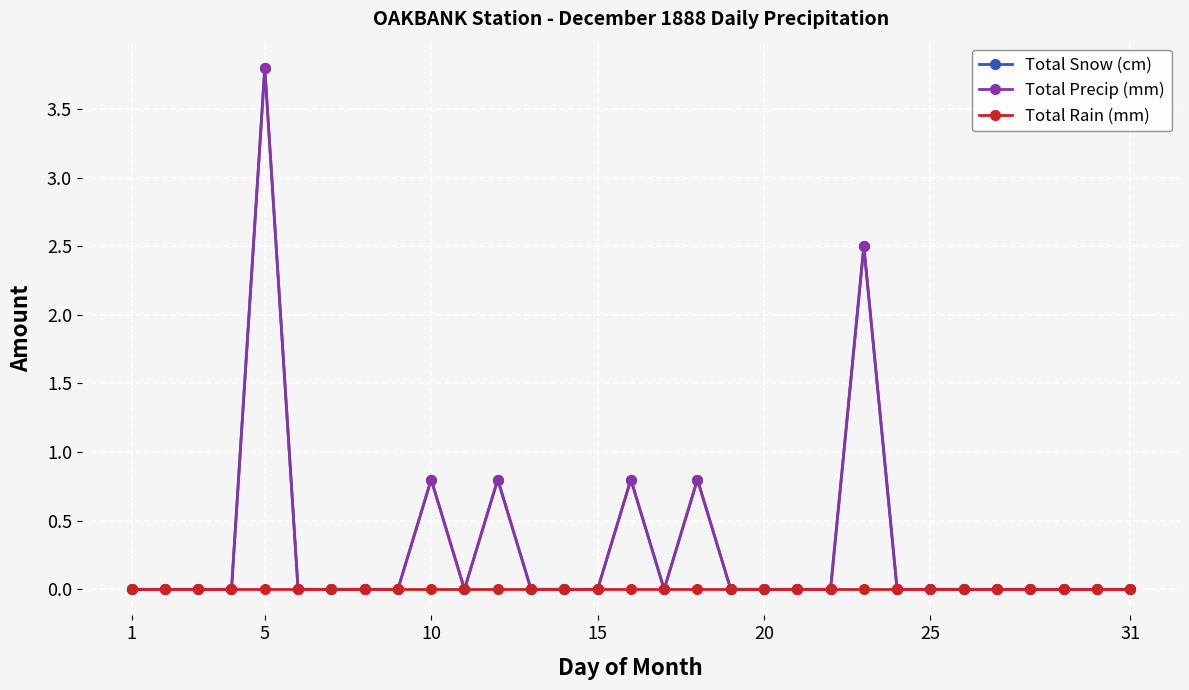

Is this an area chart (filled region under the line)?

No